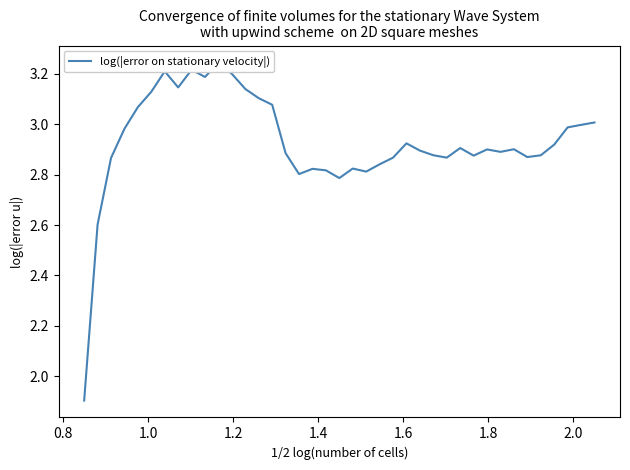

How many data points are above 2?

38